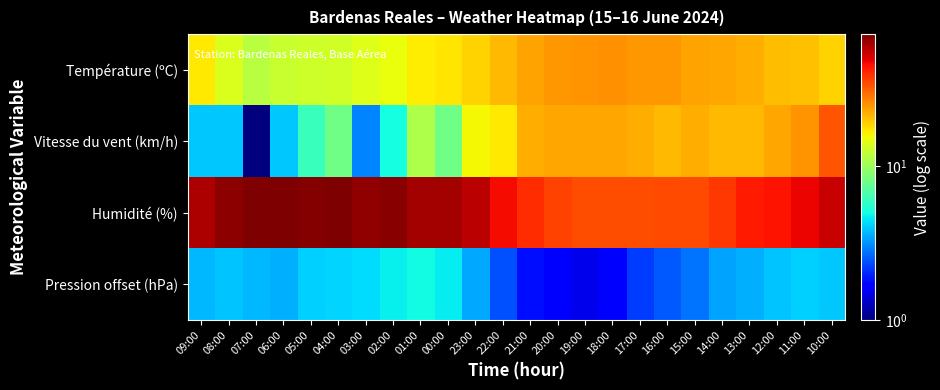

Reading left to right, what are all the values shown in this chart?

Température (ºC): 09:00=17.1	08:00=14.0	07:00=11.6	06:00=12.5	05:00=13.0	04:00=13.2	03:00=14.1	02:00=15.0	01:00=16.6	00:00=17.3	23:00=18.7	22:00=21.2	21:00=23.3	20:00=24.7	19:00=25.0	18:00=25.2	17:00=24.6	16:00=24.5	15:00=23.5	14:00=23.1	13:00=22.0	12:00=20.9	11:00=20.4	10:00=18.8
Vitesse du vent (km/h): 09:00=4.0	08:00=4.0	07:00=1.0	06:00=4.0	05:00=6.0	04:00=8.0	03:00=3.0	02:00=5.0	01:00=11.0	00:00=8.0	23:00=16.0	22:00=17.0	21:00=22.0	20:00=23.0	19:00=23.0	18:00=23.0	17:00=22.0	16:00=21.0	15:00=22.0	14:00=21.0	13:00=21.0	12:00=23.0	11:00=25.0	10:00=33.0
Humidité (%): 09:00=60.0	08:00=68.0	07:00=73.0	06:00=71.0	05:00=70.0	04:00=72.0	03:00=67.0	02:00=69.0	01:00=62.0	00:00=62.0	23:00=57.0	22:00=46.0	21:00=40.0	20:00=36.0	19:00=34.0	18:00=34.0	17:00=34.0	16:00=35.0	15:00=35.0	14:00=38.0	13:00=43.0	12:00=45.0	11:00=48.0	10:00=55.0
Pression offset (hPa): 09:00=3.7	08:00=3.9	07:00=3.7	06:00=3.6	05:00=4.1	04:00=4.2	03:00=4.3	02:00=4.7	01:00=4.9	00:00=4.6	23:00=3.5	22:00=2.4	21:00=1.8	20:00=1.6	19:00=1.5	18:00=1.6	17:00=2.2	16:00=2.5	15:00=2.8	14:00=3.4	13:00=3.6	12:00=3.9	11:00=4.1	10:00=4.0